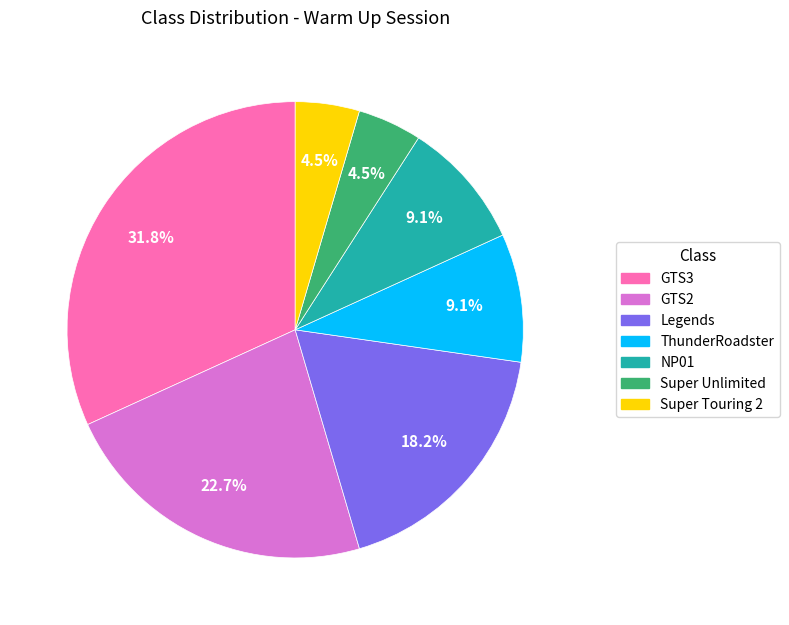

Is there a majority slice in this chart?

No